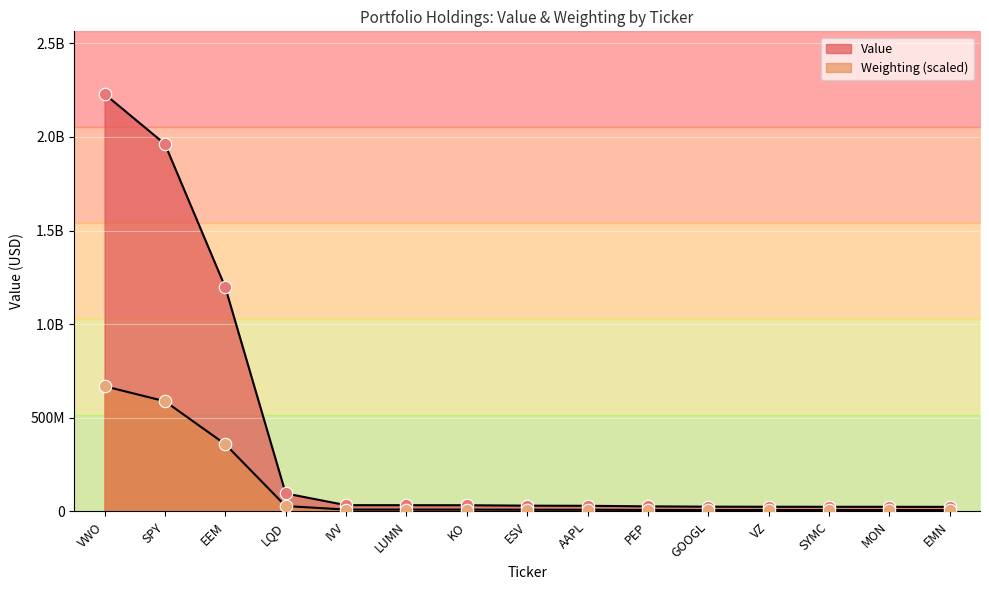

What are all the series names shown in the legend?

Value, Weighting